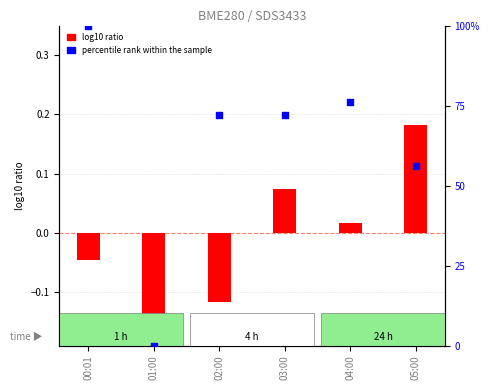

What are all the series names shown in the legend?

log10 ratio, percentile rank within the sample